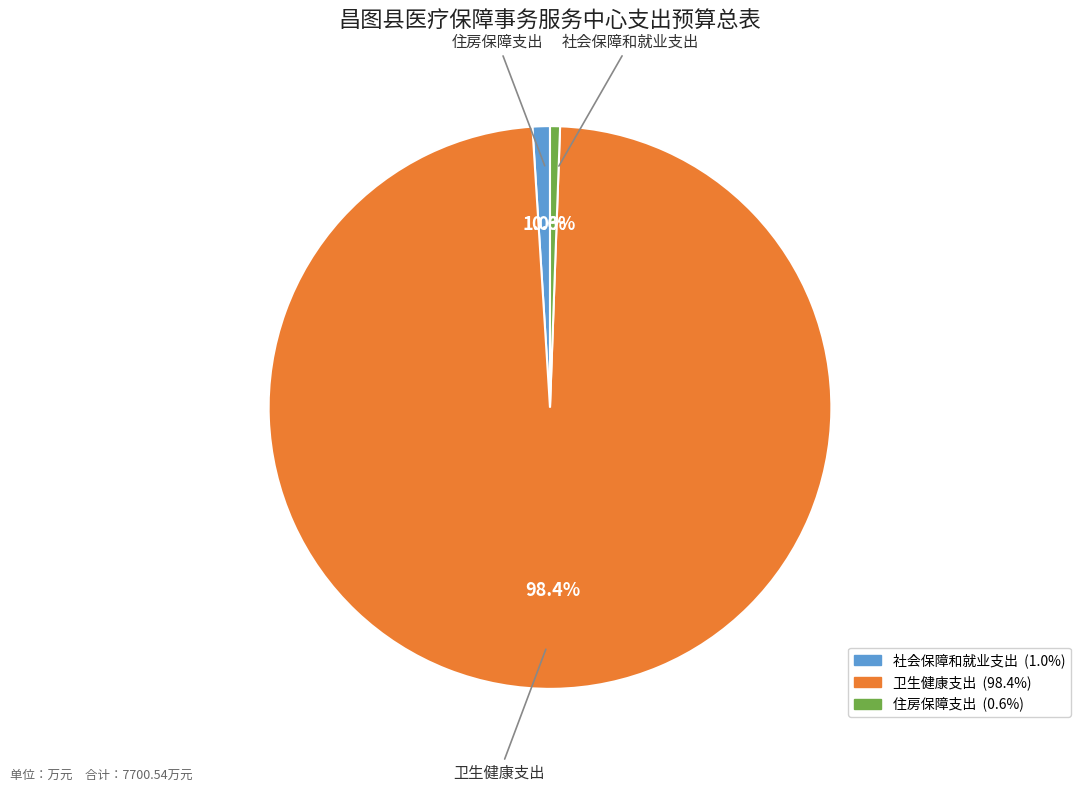

Do 社会保障和就业支出 and 住房保障支出 together represent more than half of the pie?

No